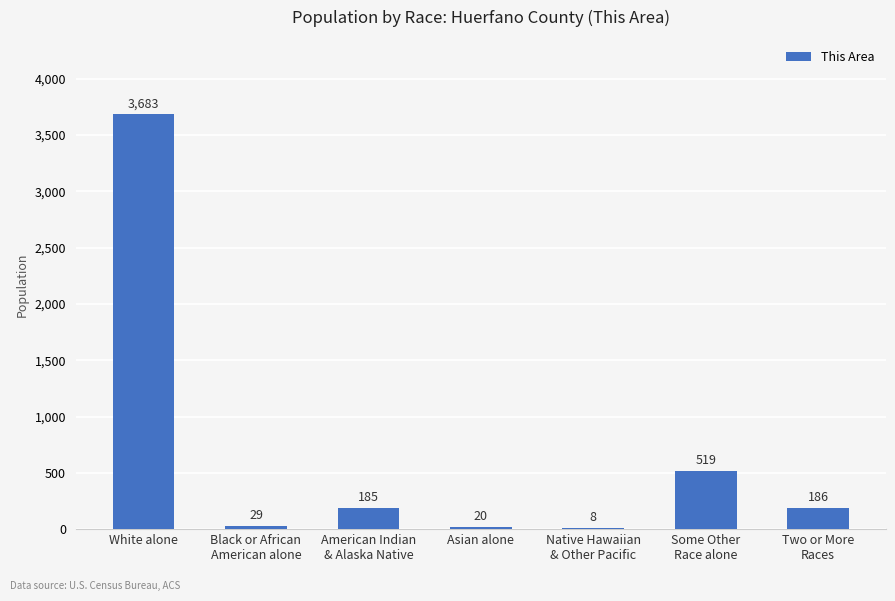

True or false: the data shows 2342 at White alone.

False